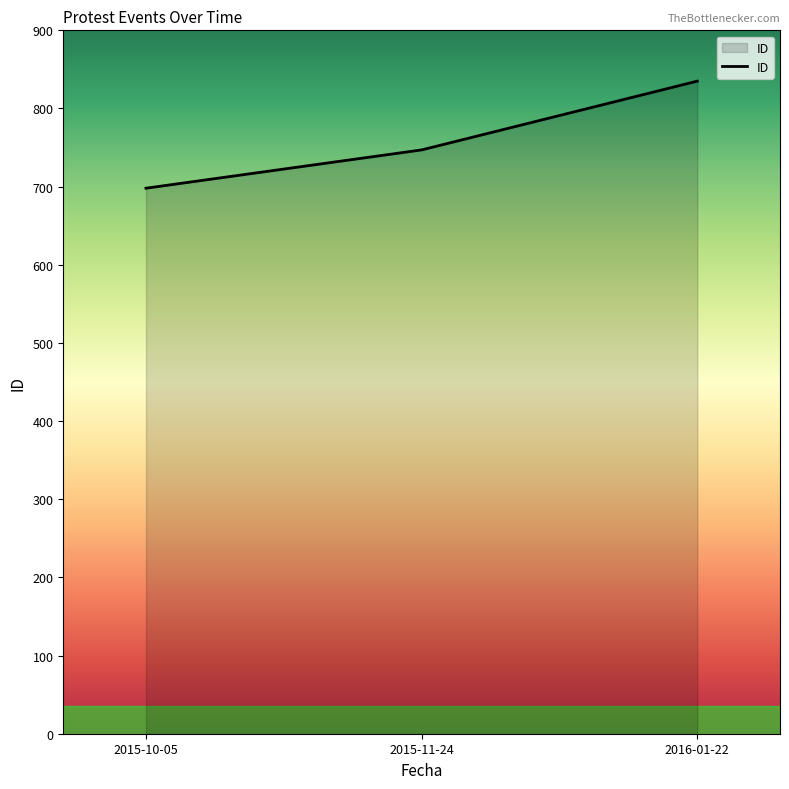

Rank the categories by value from highest to lowest.

2016-01-22, 2015-11-24, 2015-10-05